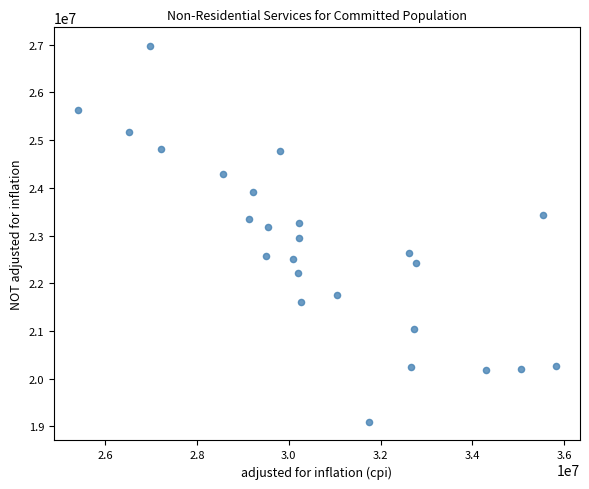

What is the range of X values (max minus min)?

10425204